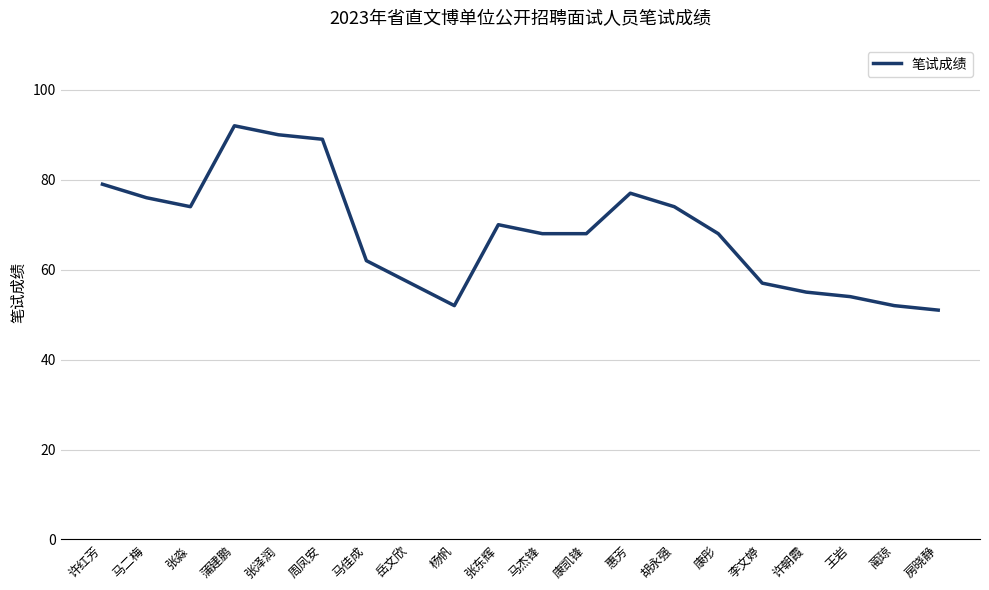

What position from the right is 马杰锋?

10